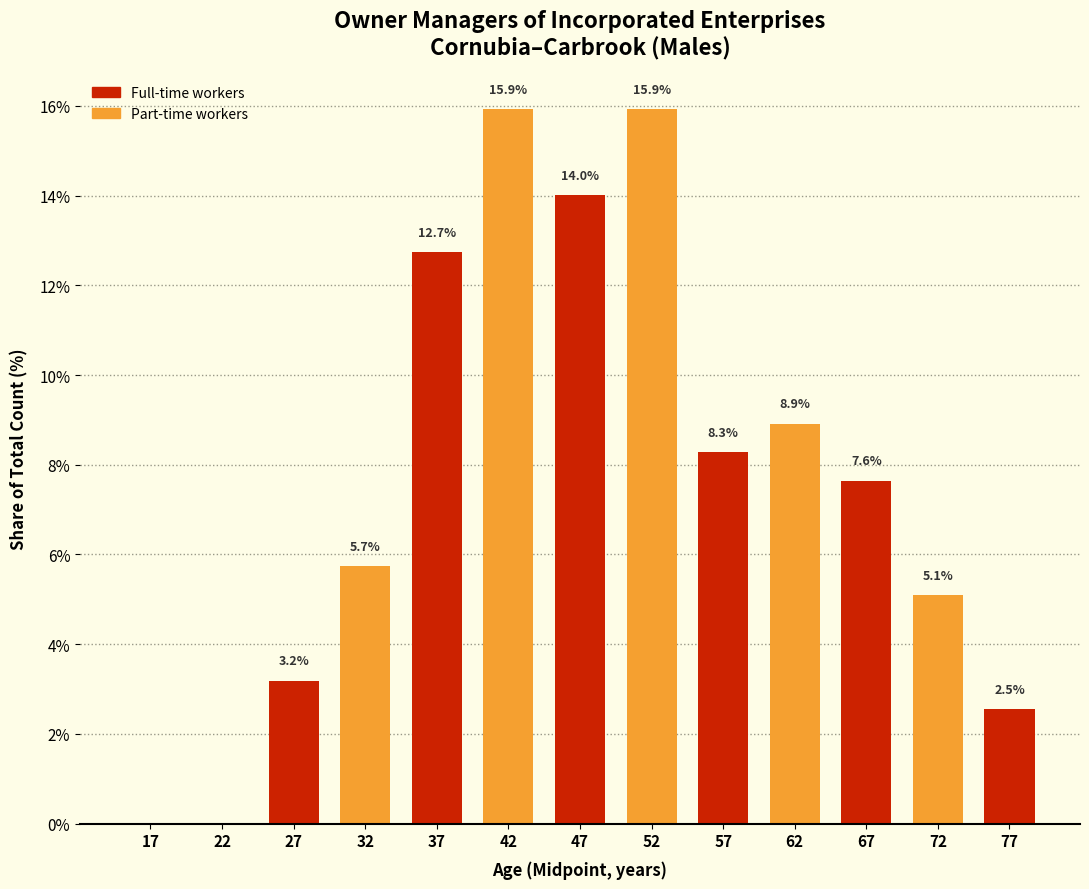

Reading left to right, transcribe all the data shown in this chart.

17=0.0	22=0.0	27=3.2	32=5.7	37=12.7	42=15.9	47=14.0	52=15.9	57=8.3	62=8.9	67=7.6	72=5.1	77=2.5